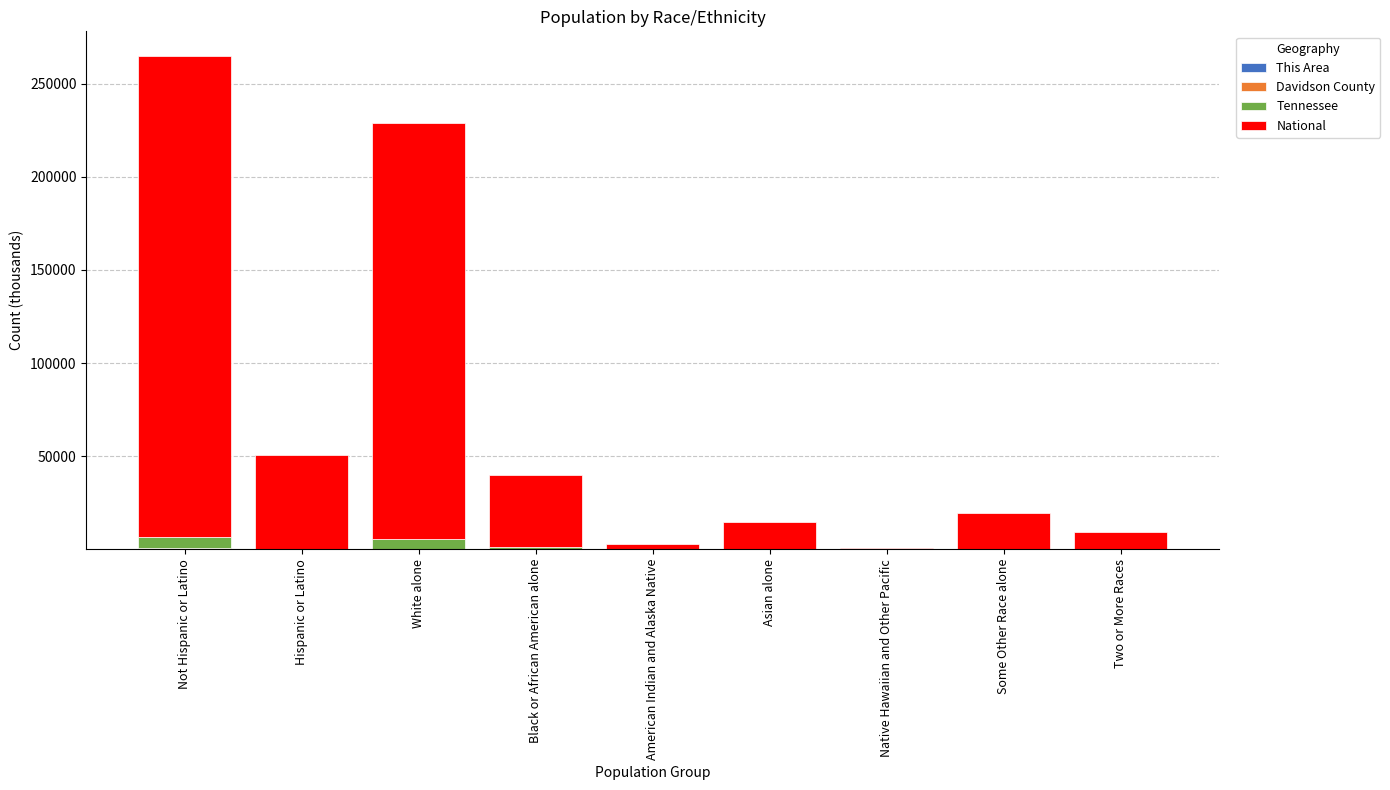

At which category is the sum across all series the highest?

Not Hispanic or Latino